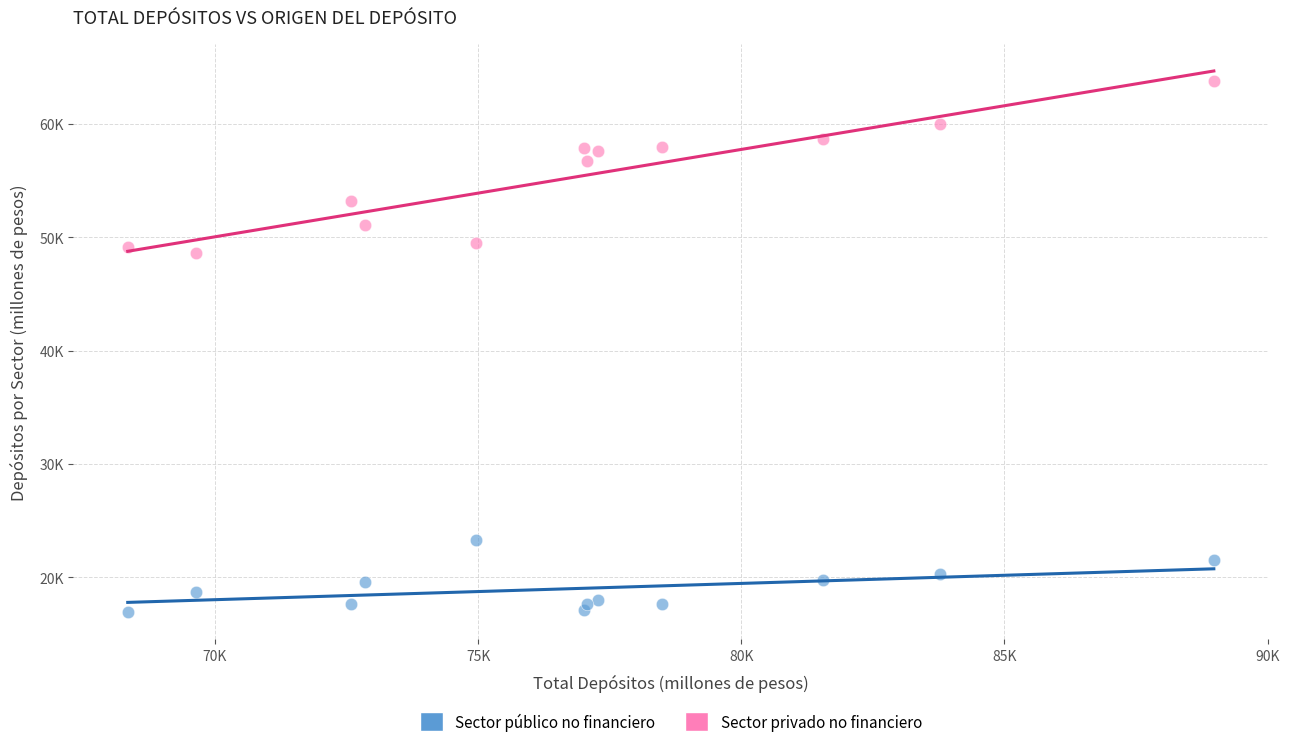

Which series contains the lowest Y value?

Sector público no financiero